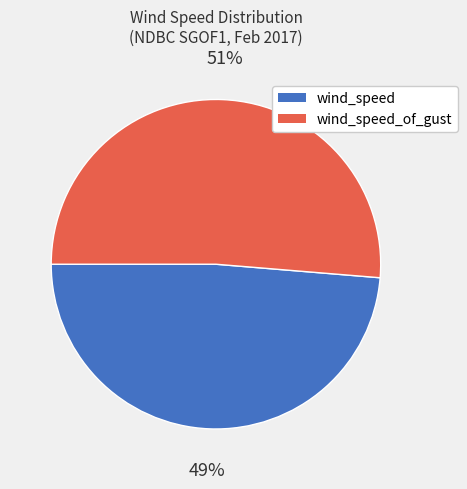

Does any single category account for the majority?

Yes